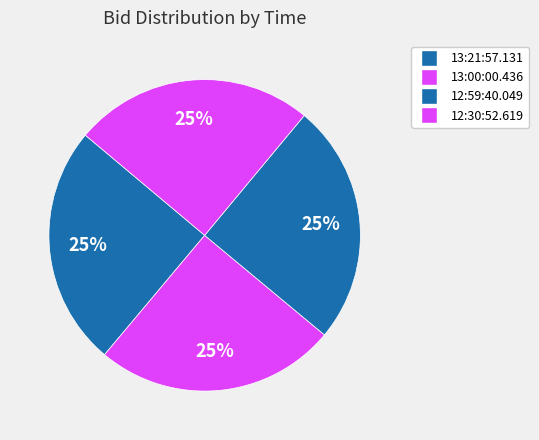

Count the number of slices in the pie.

4